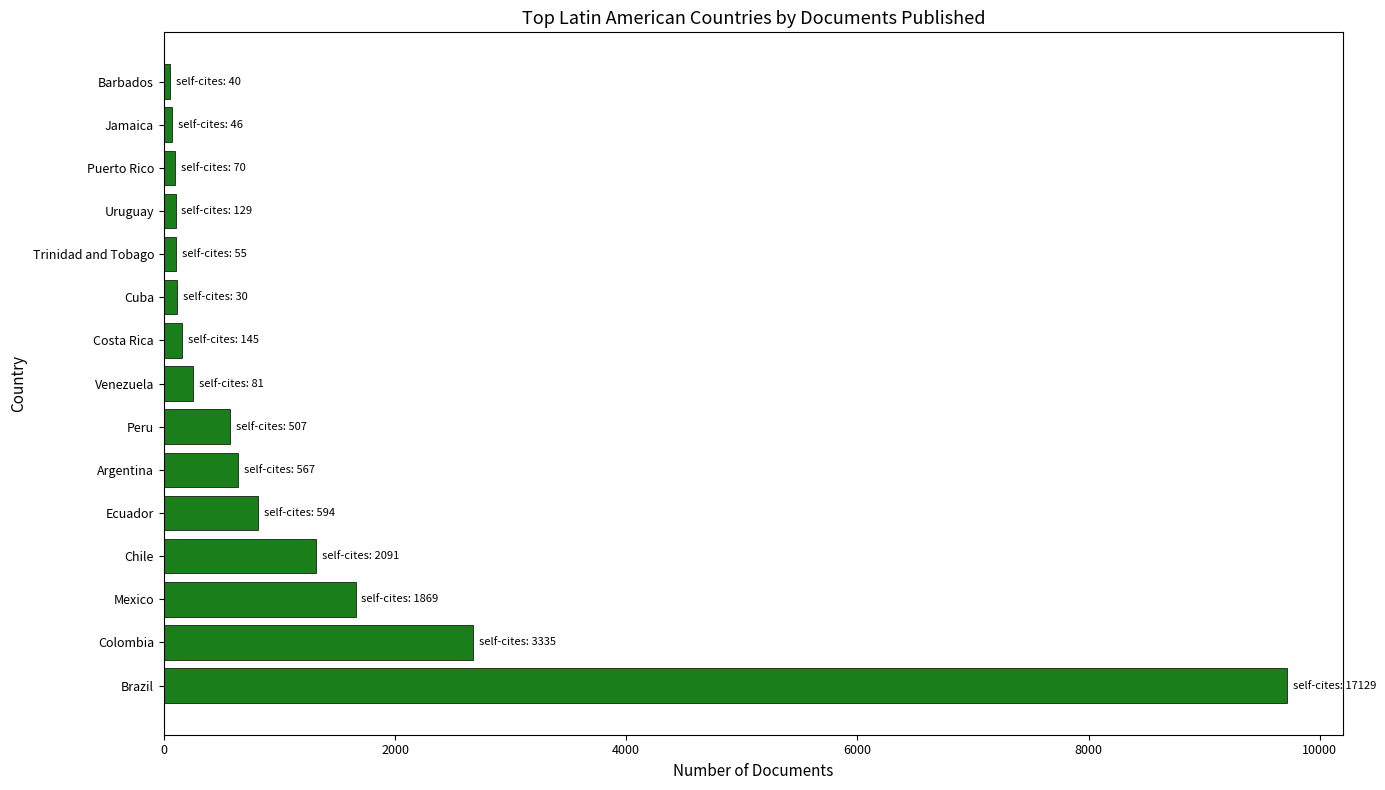

Is it true that the value at Chile is 1320?

True